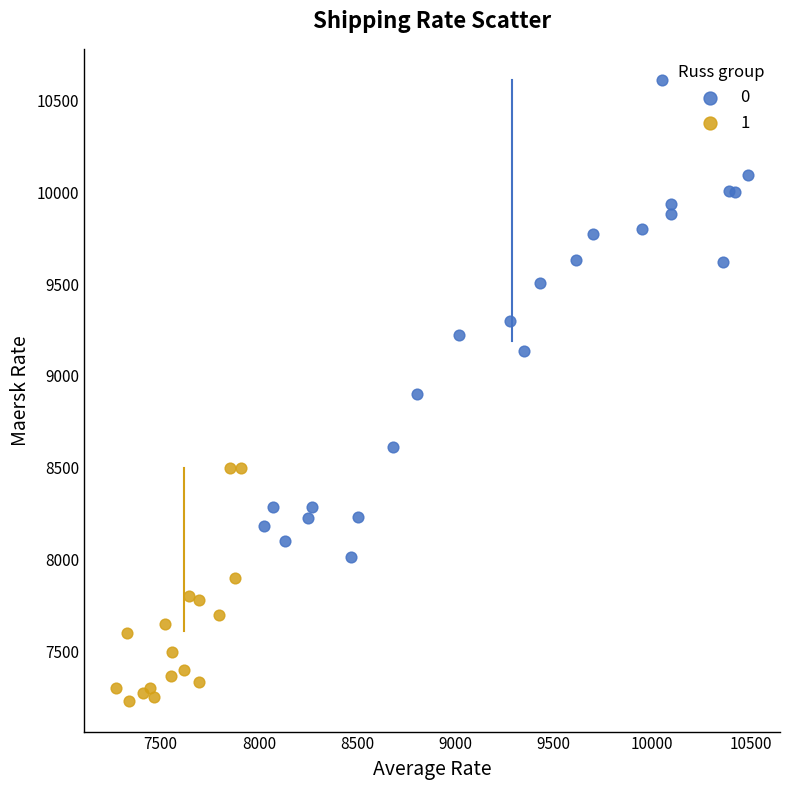

Which series reaches the maximum Y coordinate?

0